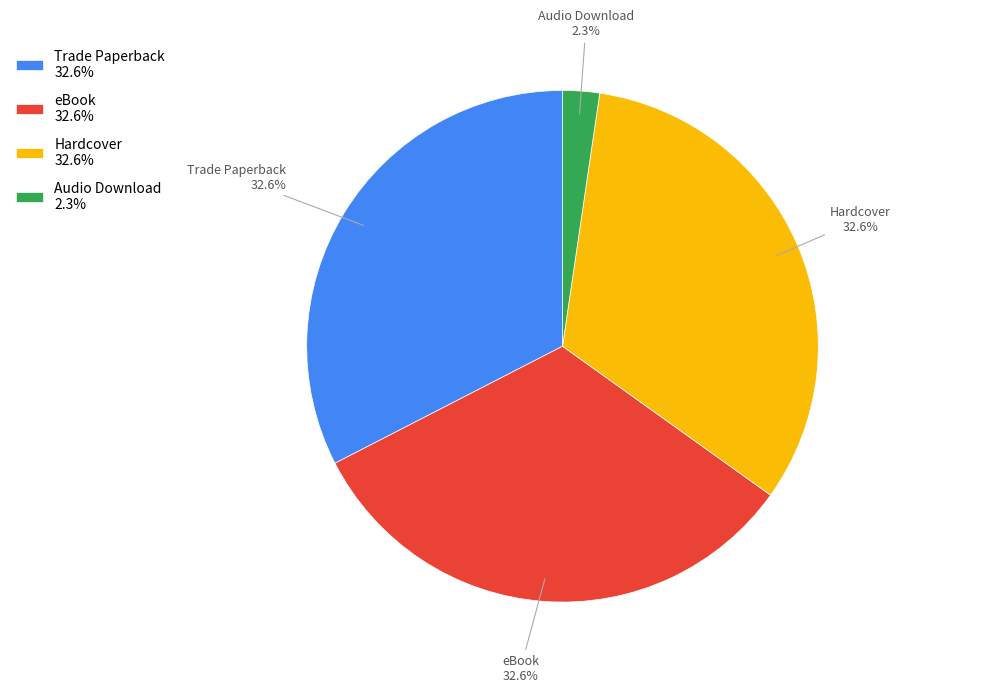

Does Trade Paperback represent more than half of the total?

No